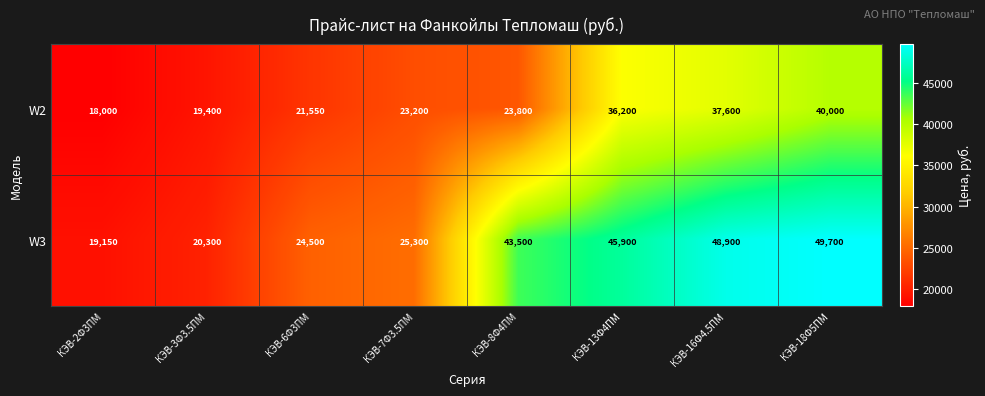

Which label corresponds to the largest value in the chart?

КЭВ-18Ф5ПМ